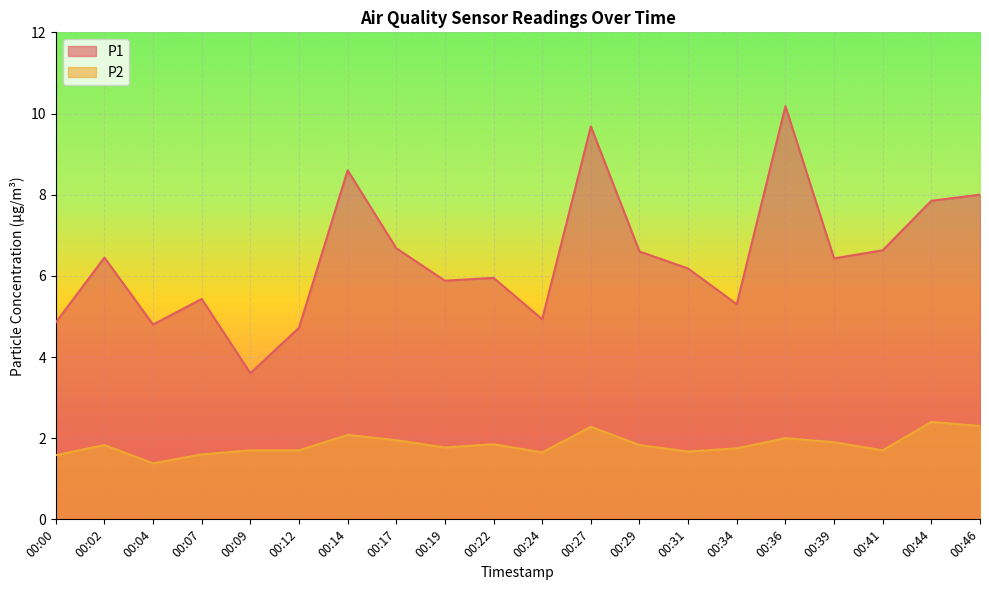

At which category does P2 reach its first local peak?

00:02